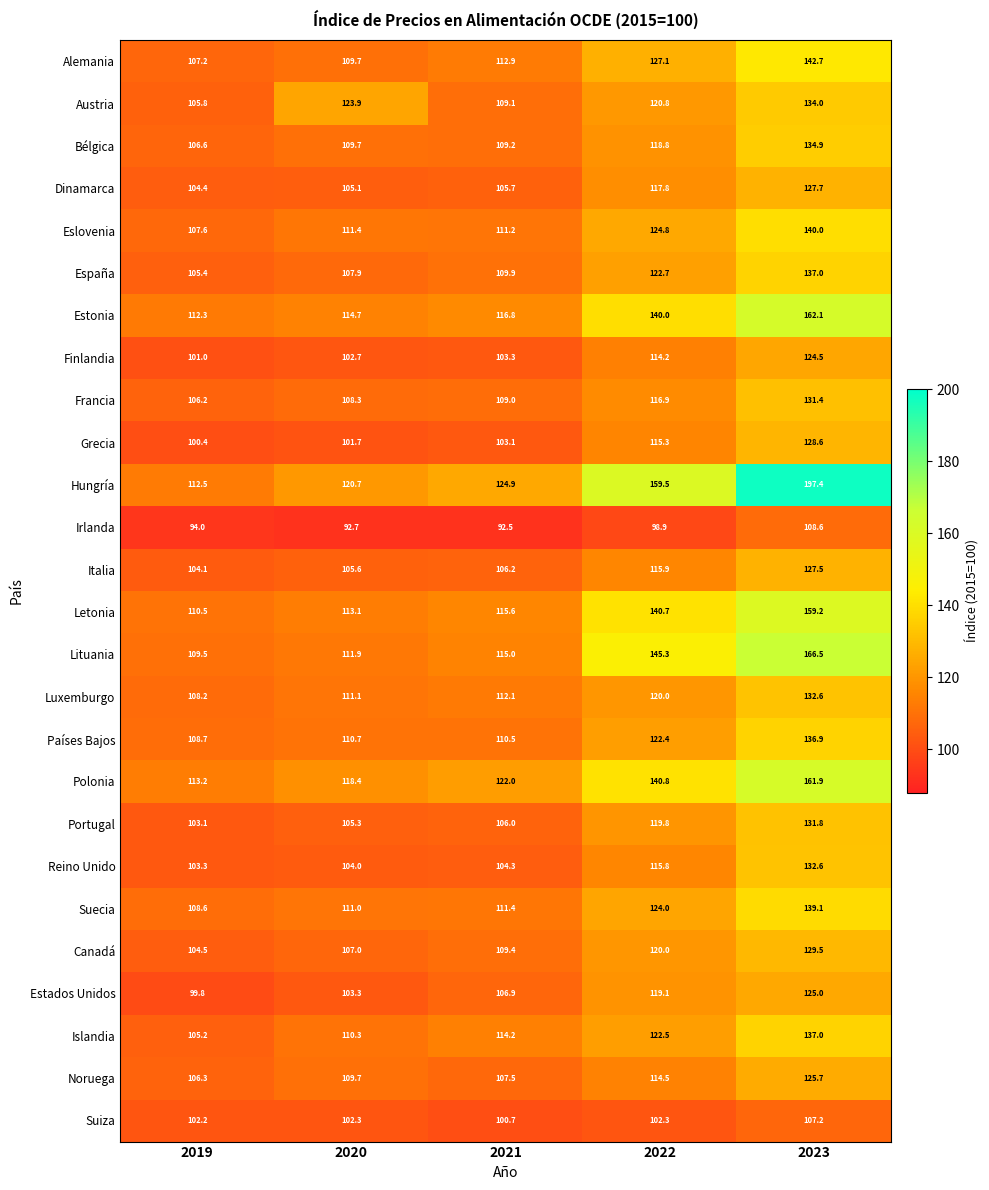

What is the difference between the second highest and minimum values in the Austria series?

18.1